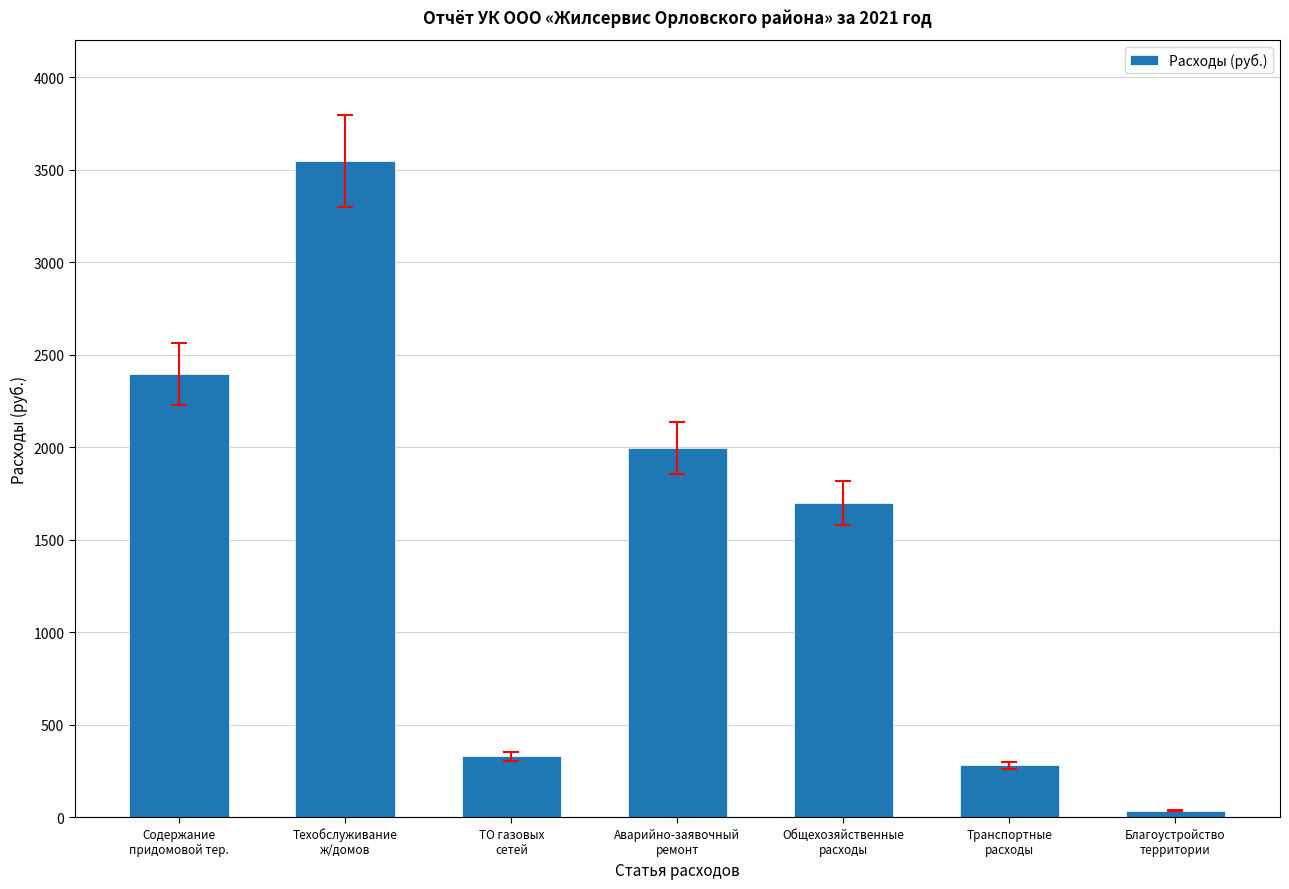

How many categories are shown in the chart?

7